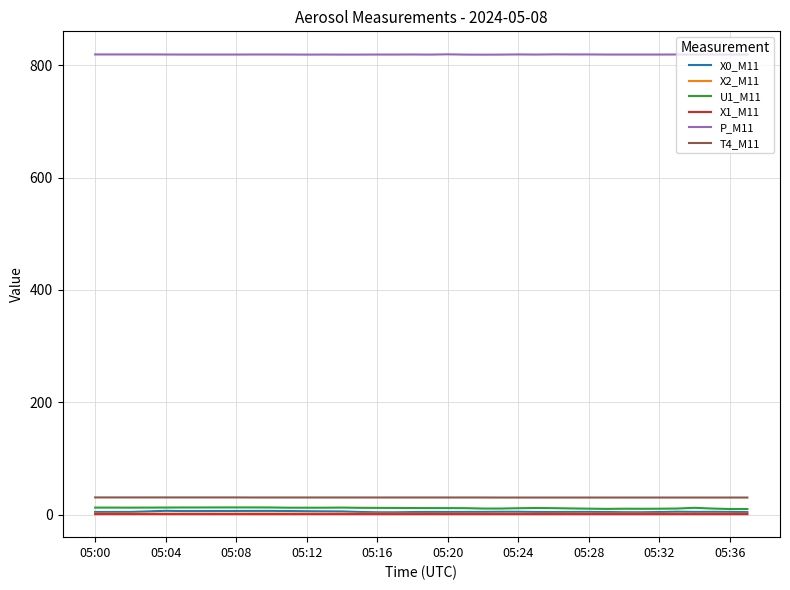

True or false: X0_M11 and X1_M11 cross at least once.

False